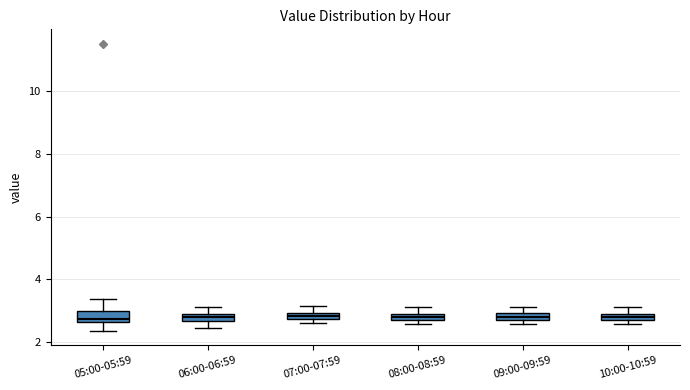

Where does the median line of the box for 06:00-06:59 sit on the y-axis? The values are not printed on the chart, so give them approximately, as read against the axis.

2.8